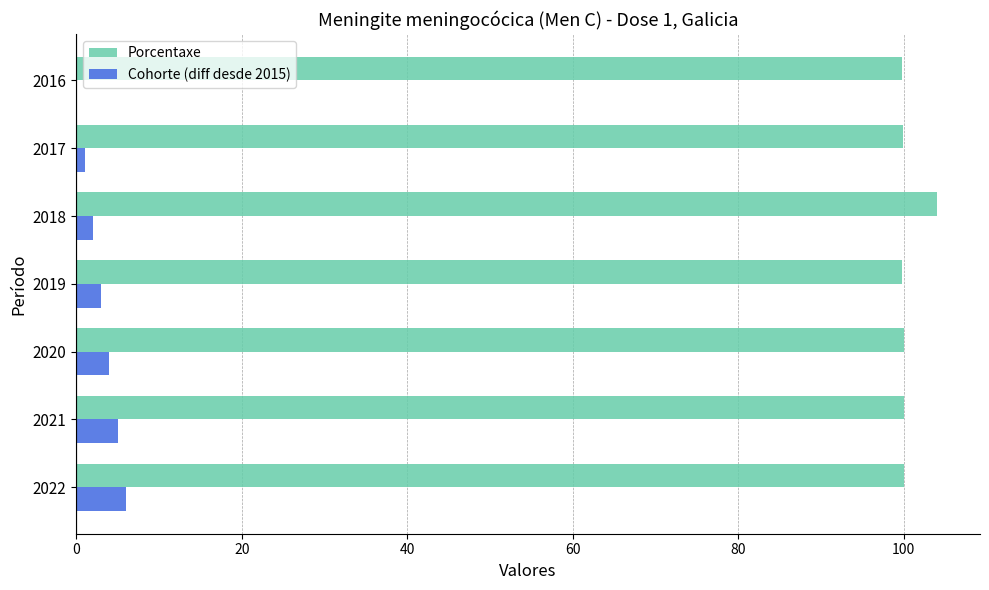

True or false: Porcentaxe has a value of 21.3 at 2019.

False